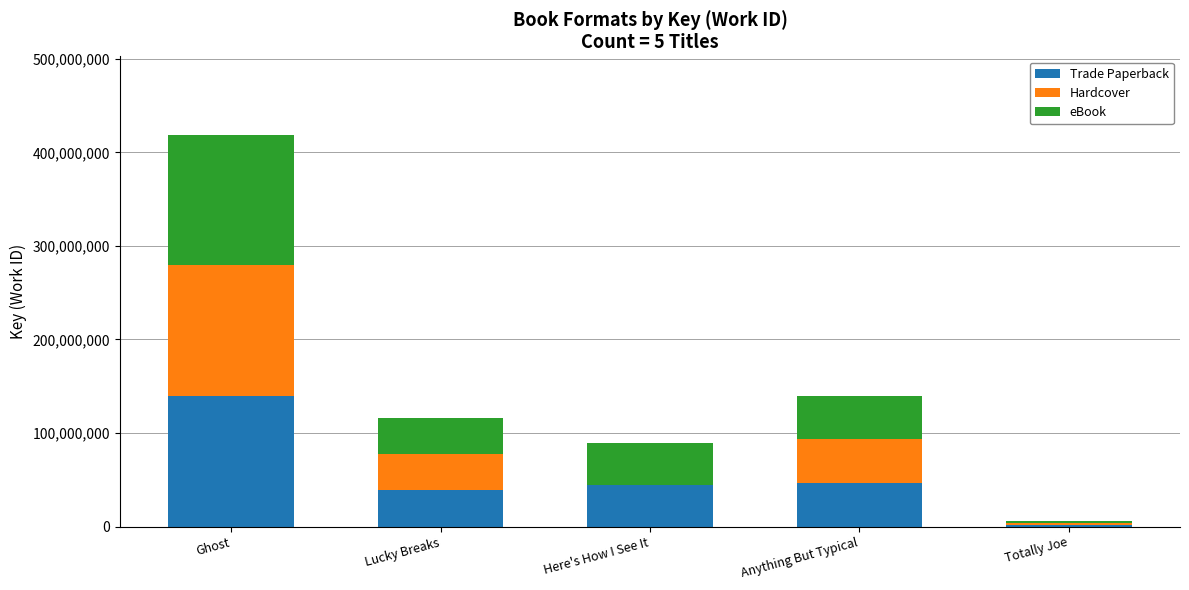

What is the total value across all series at Here's How I See It?

88819620